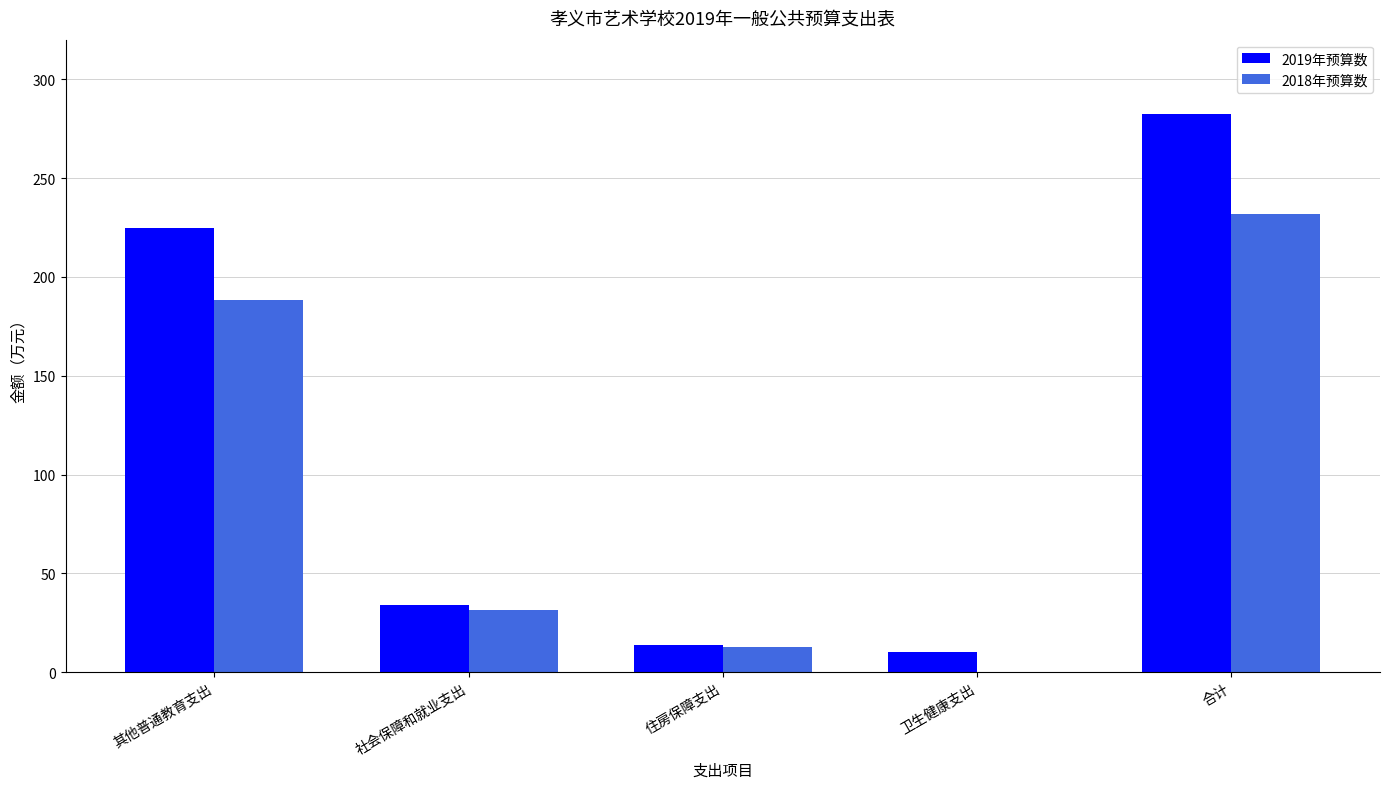

Which series has the largest total across all categories?

2019年预算数